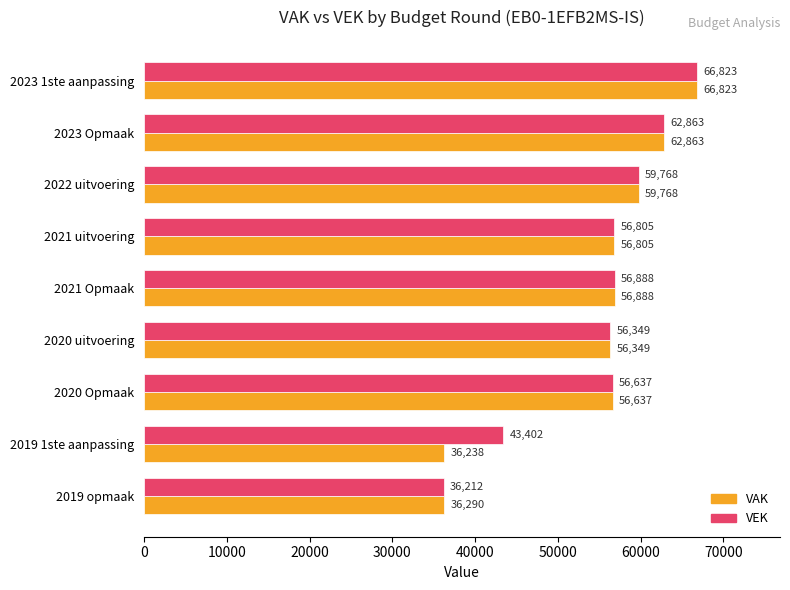

Which series changed the most between 2021 uitvoering and 2019 opmaak?

VEK